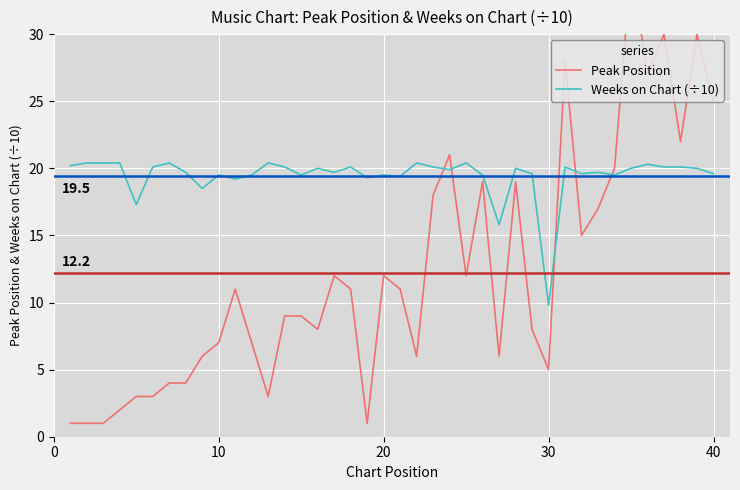

How many interior local valleys does the Weeks on Chart (÷10) series have?

12